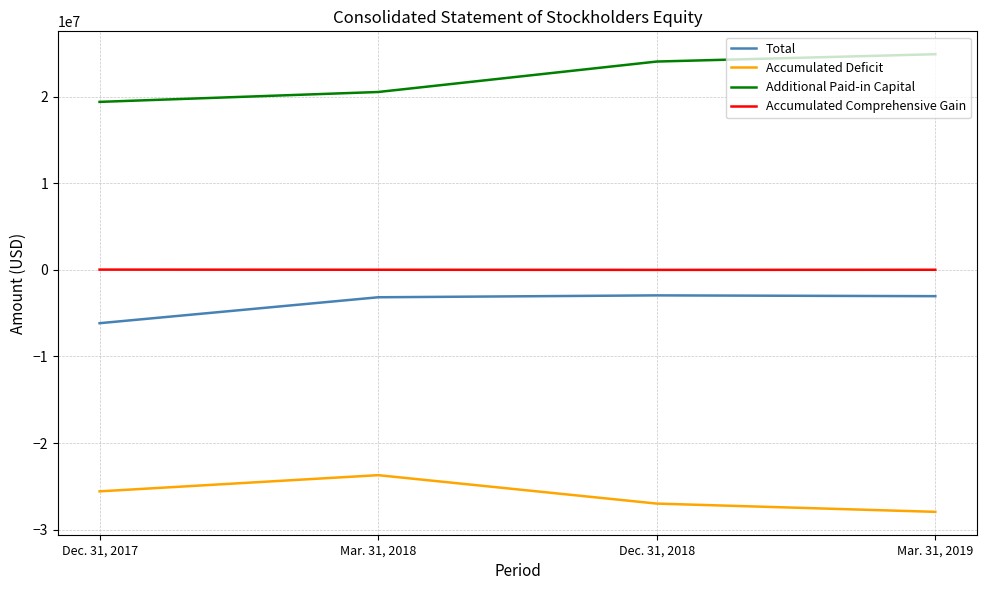

At which category does the chart reach its peak across all series?

Mar. 31, 2019